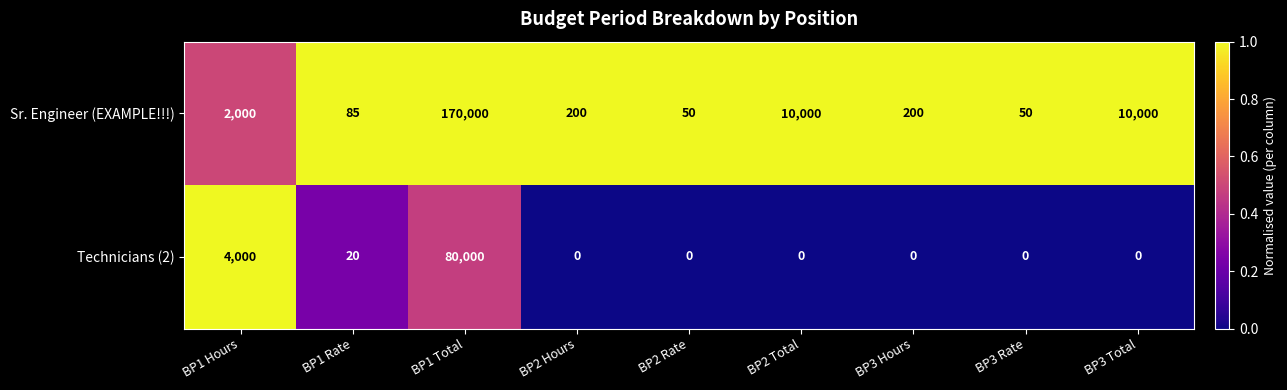

At BP2 Total, list the series in order from smallest to largest.

Technicians (2), Sr. Engineer (EXAMPLE!!!)